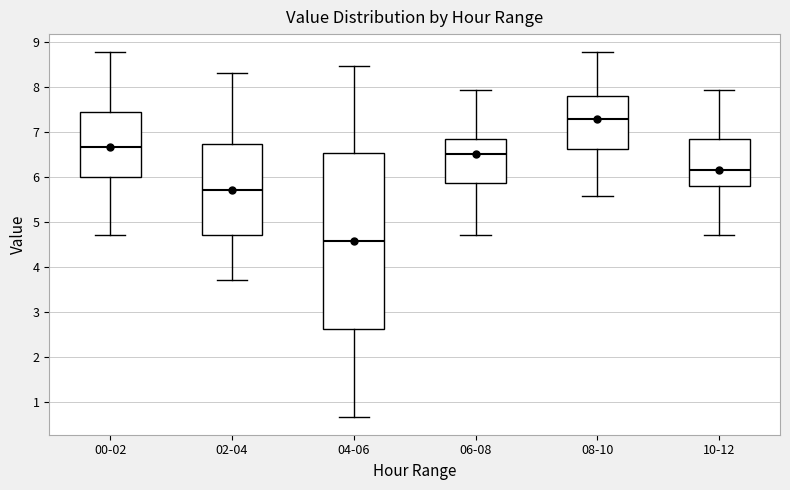

Reading left to right, read every box against the y-axis: the position of its median line, the range the box covers, and the ends of its whiskers. The values are not printed on the chart, so give them approximately, as read against the axis.

00-02: median 6.7, box 6.0 to 7.4, whiskers 4.7 to 8.8
02-04: median 5.7, box 4.7 to 6.7, whiskers 3.7 to 8.3
04-06: median 4.6, box 2.6 to 6.5, whiskers 0.7 to 8.5
06-08: median 6.5, box 5.9 to 6.8, whiskers 4.7 to 7.9
08-10: median 7.3, box 6.6 to 7.8, whiskers 5.6 to 8.8
10-12: median 6.2, box 5.8 to 6.8, whiskers 4.7 to 7.9